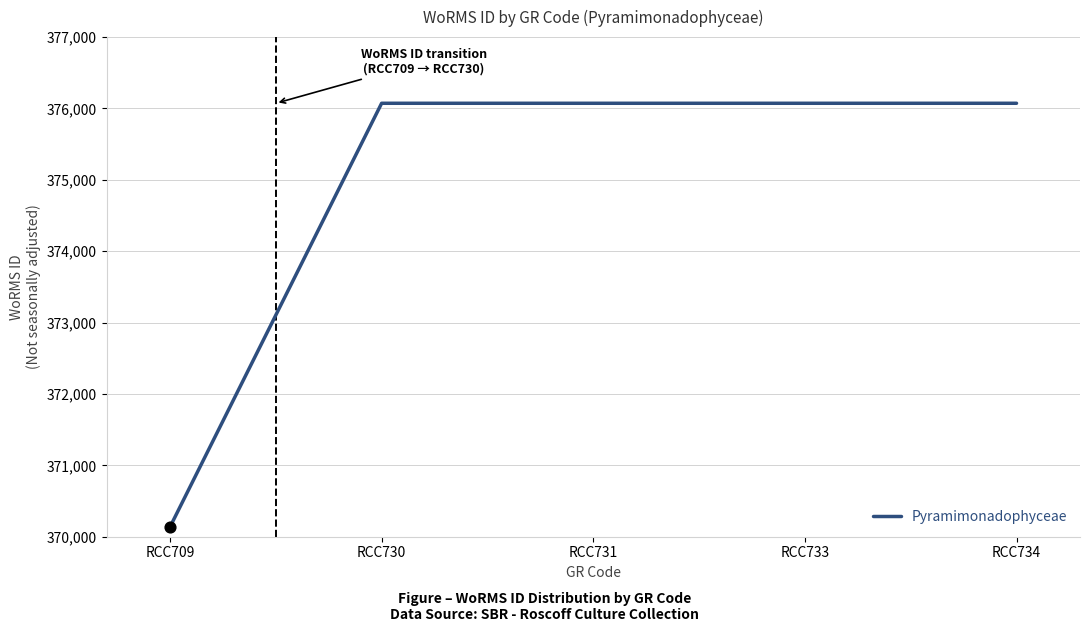

What is the ratio of the value at RCC731 to the value at RCC709?

1.0